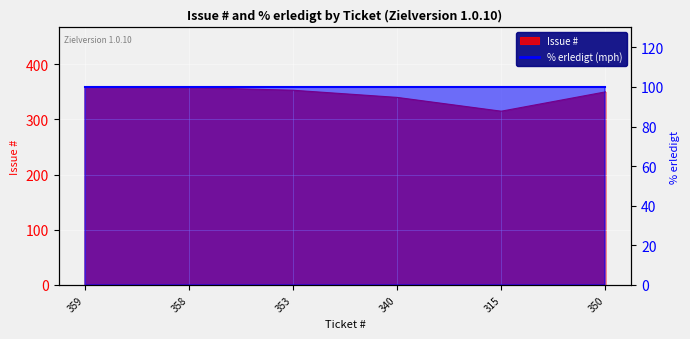

At which category does the chart reach its peak across all series?

359